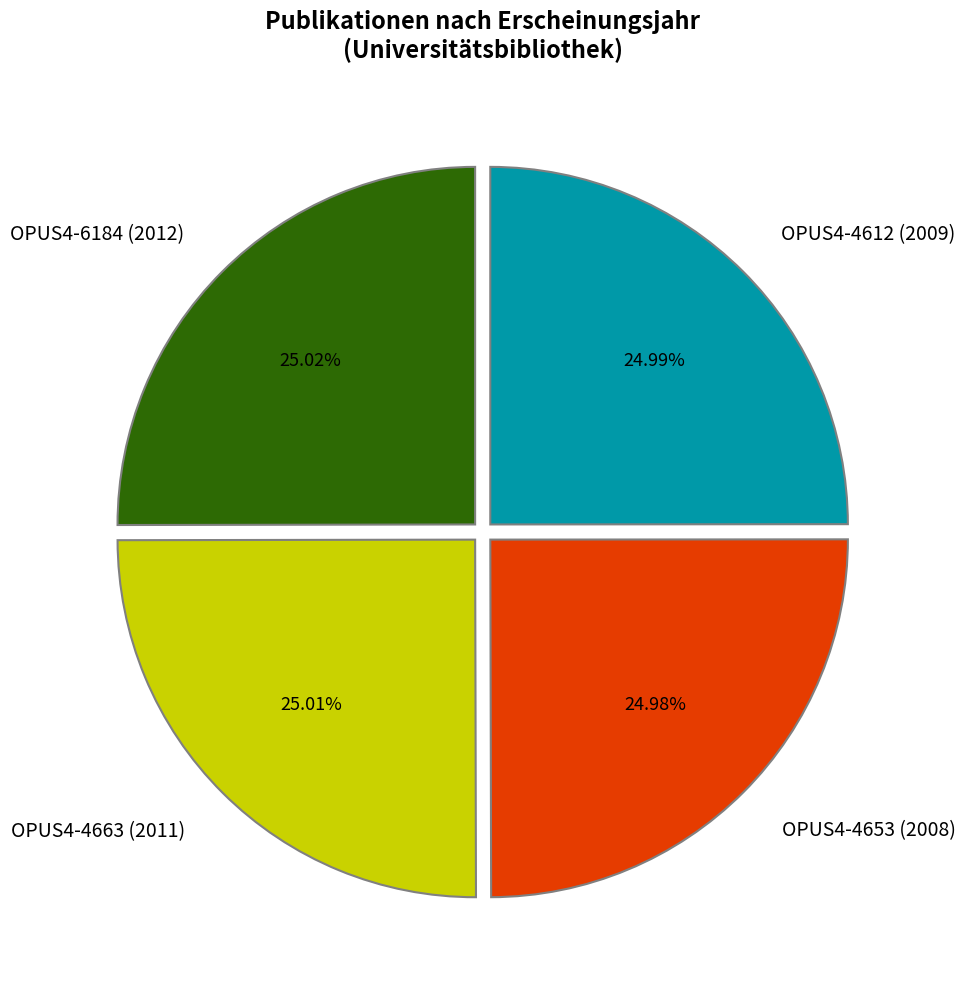

Does OPUS4-4612 (2009) represent more than half of the total?

No